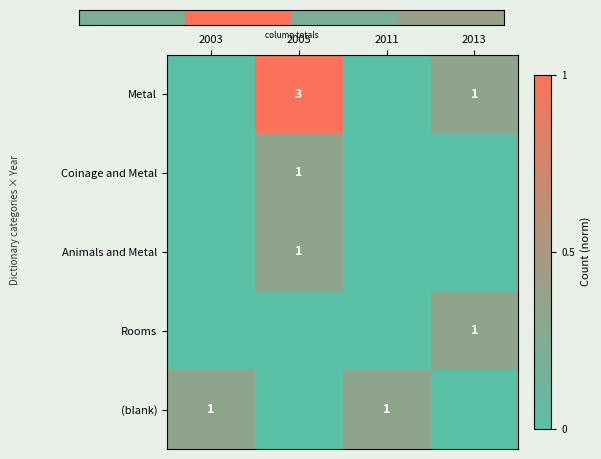

At which category is the sum across all series the highest?

2005